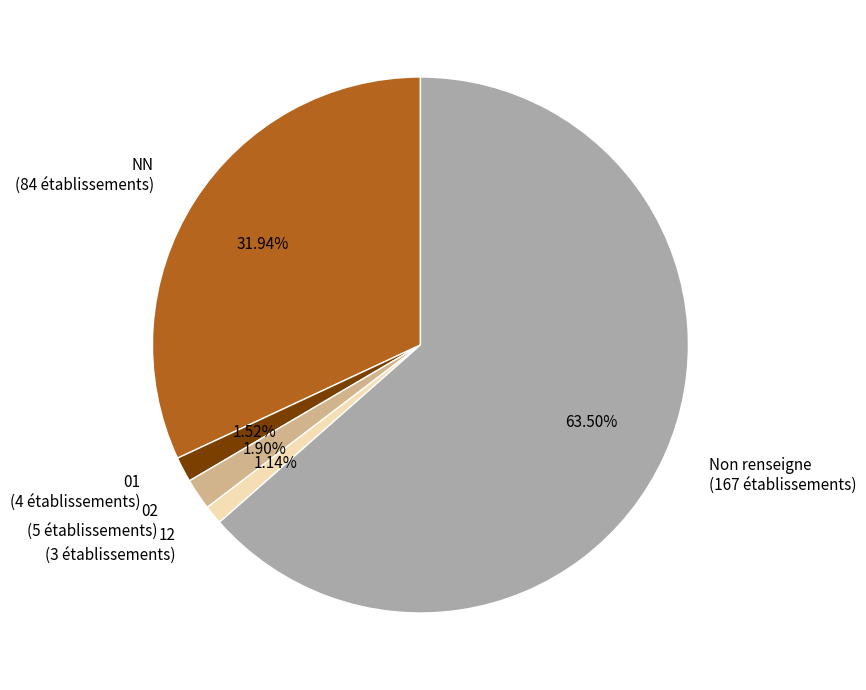

Combined, do 01 (4 établissements) and 12 (3 établissements) account for over 50%?

No